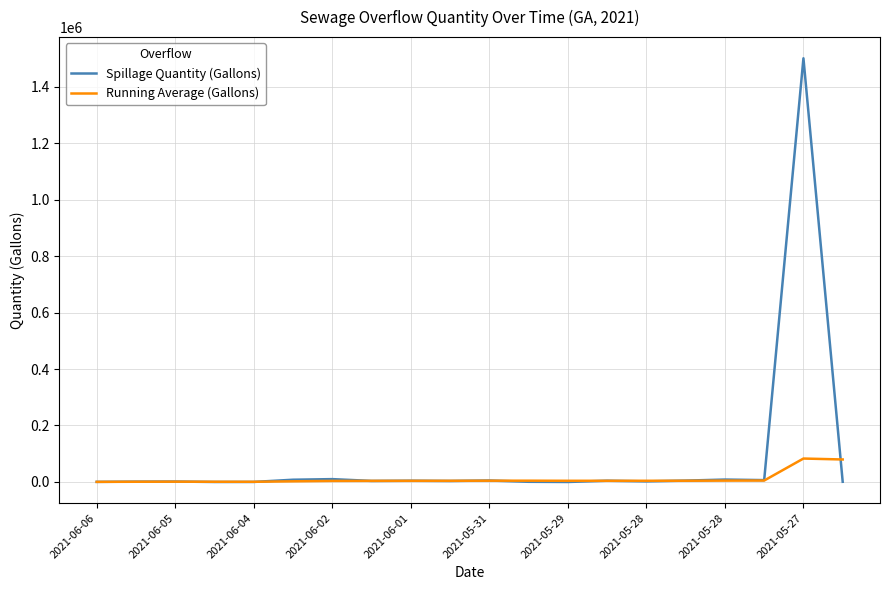

Rank the series by their maximum value, from lowest to highest.

Running Average (Gallons), Spillage Quantity (Gallons)